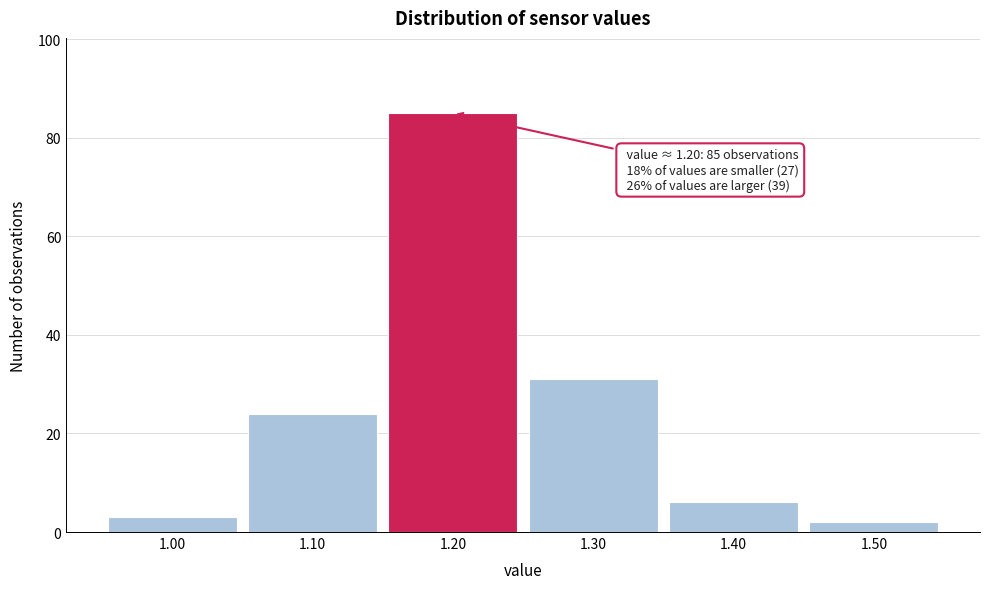

Which range on the x-axis has the tallest bar?

1.15 to 1.25